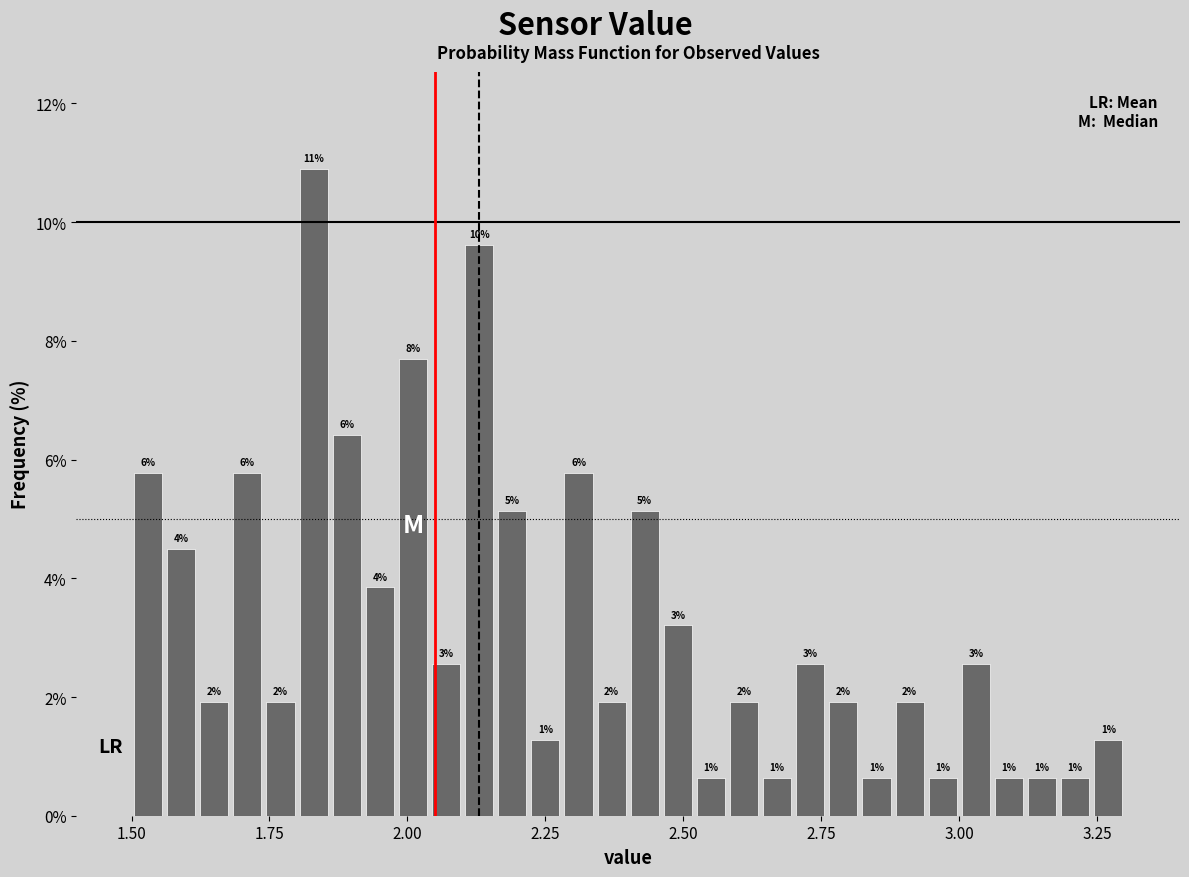

Read against the x-axis, roughly where is the centre of the tallest bar?

1.85